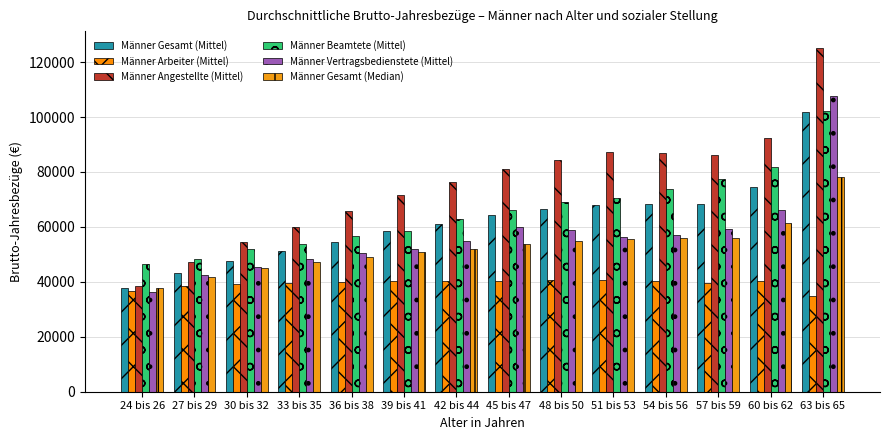

What is the sum of all Männer Gesamt (Mittel) values?

865739.6